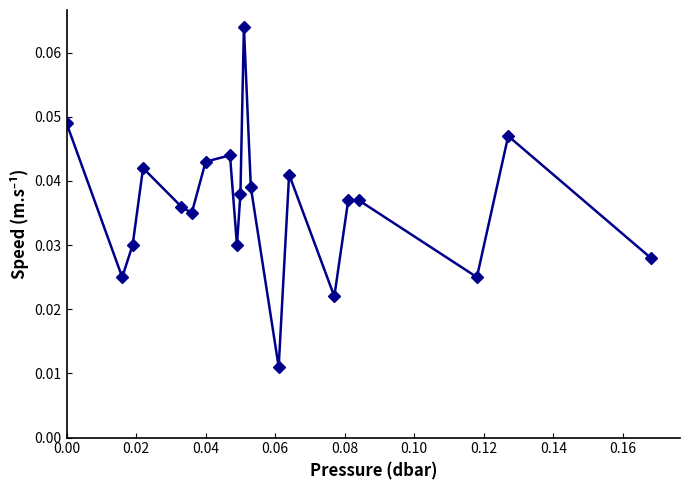

True or false: there are more than 1 points higher than both neighbors.

True